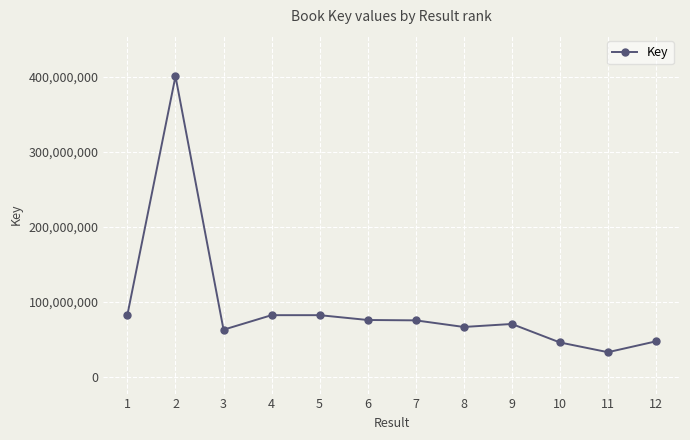

Is it true that the value at 9 is 70677387?

True